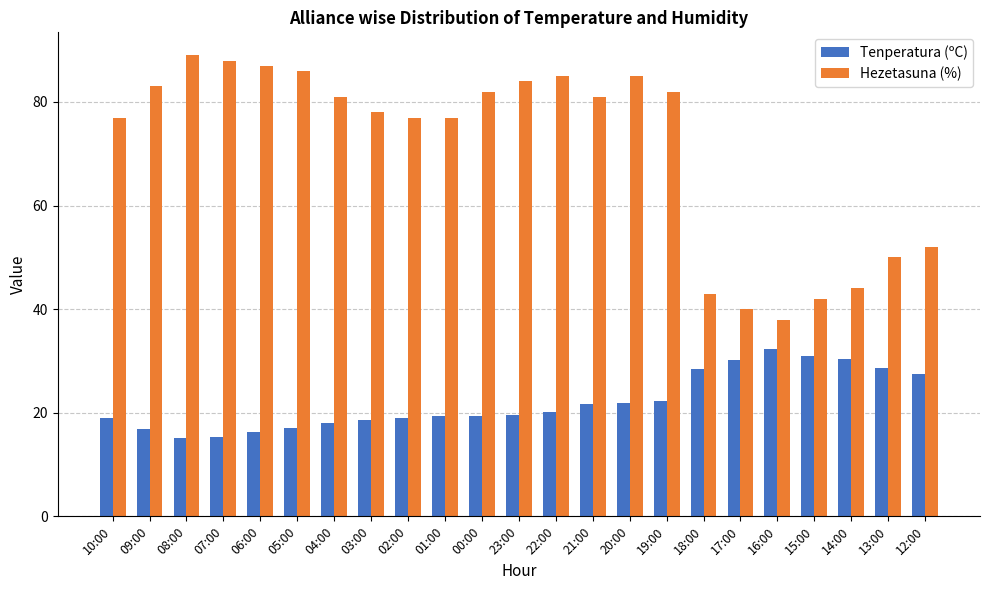

At 17:00, list the series in order from smallest to largest.

Tenperatura (ºC), Hezetasuna (%)